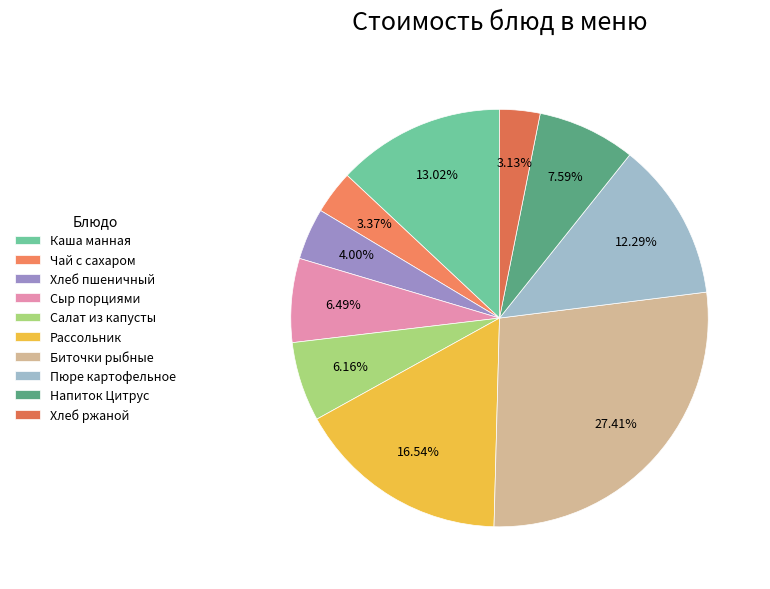

Does any single category account for the majority?

No